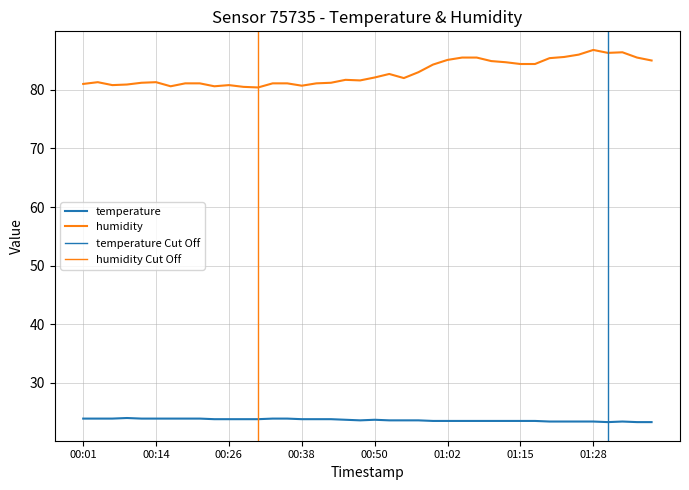

At how many categories does at least one series exceed 63?

40